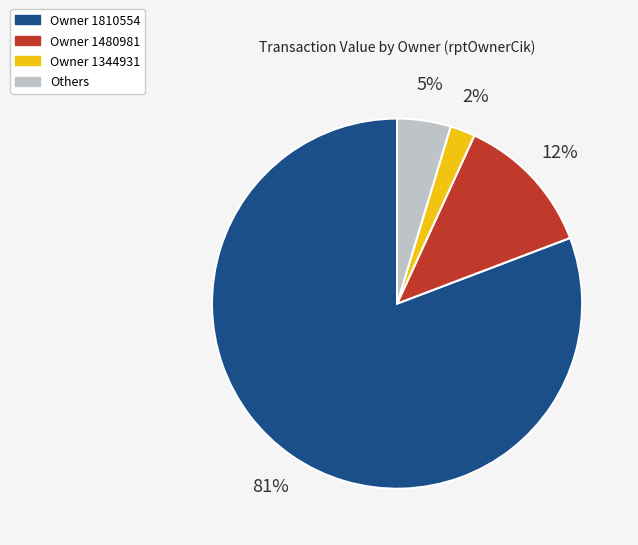

Between Owner 1344931 and Owner 1810554, which is larger?

Owner 1810554